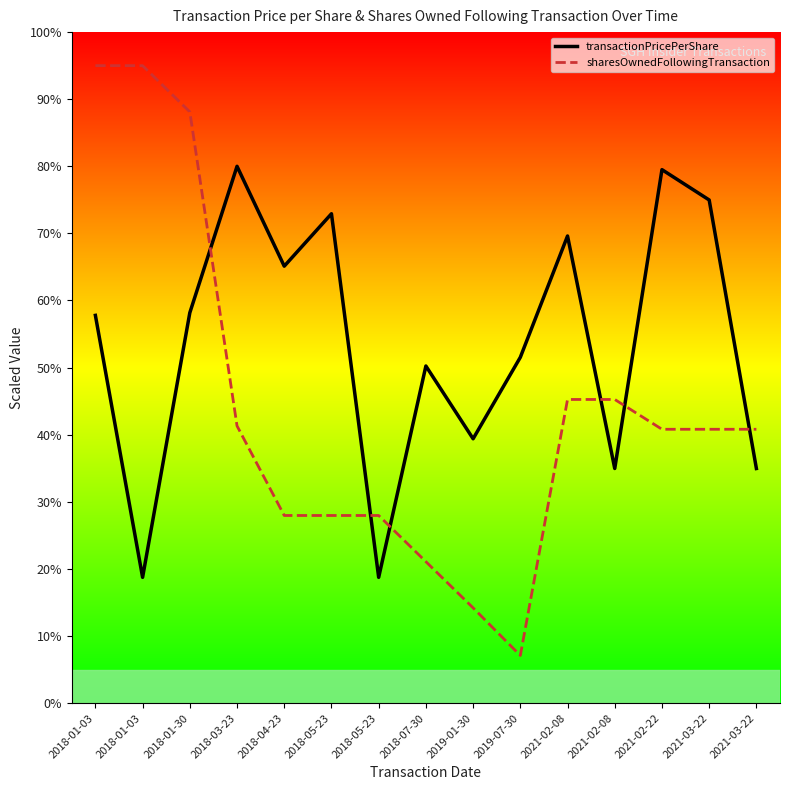

The sharesOwnedFollowingTransaction series shows 45.3 at 2021-02-08. True or false?

True